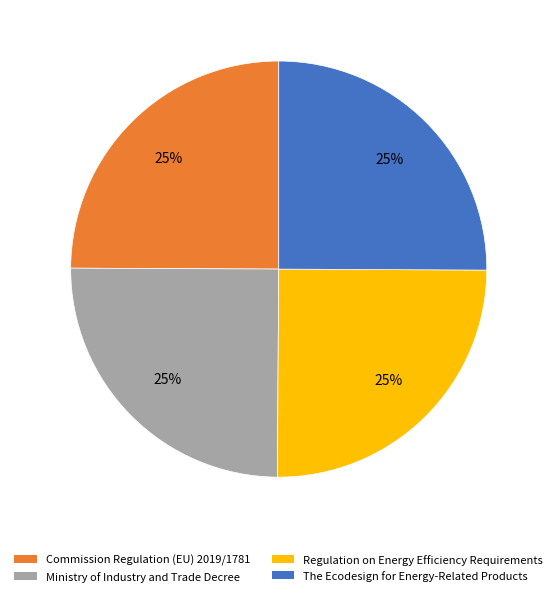

Is Commission Regulation (EU) 2019/1781 the majority of the pie?

No